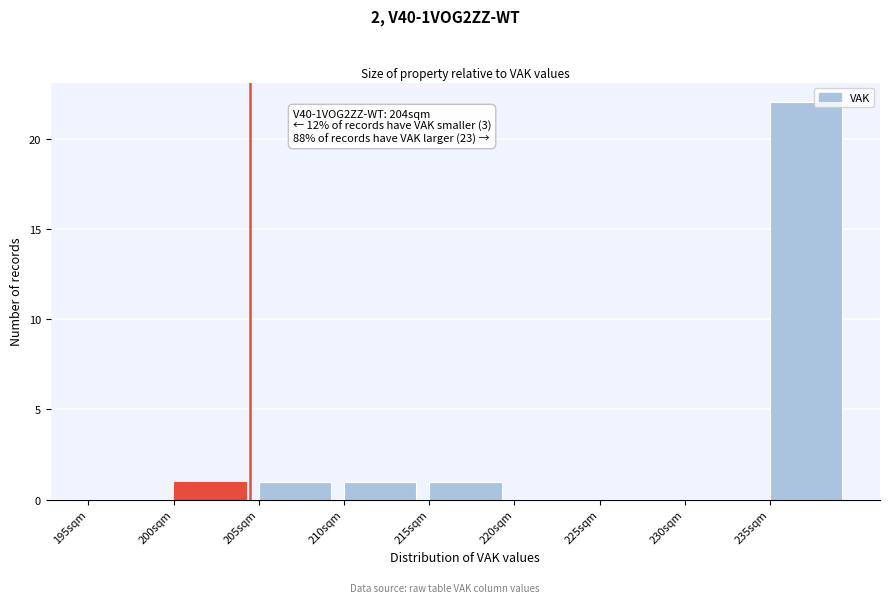

Which range on the x-axis has the tallest bar?

235 to 240